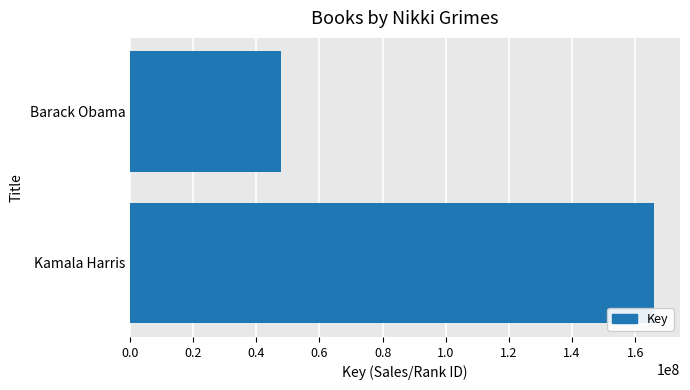

What value does the data have at Kamala Harris, to the nearest 50?

165903850